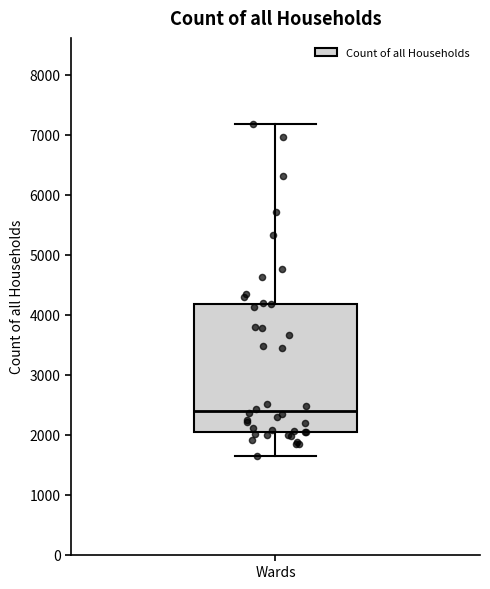

Read this box plot against the y-axis: the position of the median line, the range covered by the box, and the ends of both whiskers. The values are not printed on the chart, so give them approximately, as read against the axis.

median 2400, box 2000 to 4200, whiskers 1600 to 7200